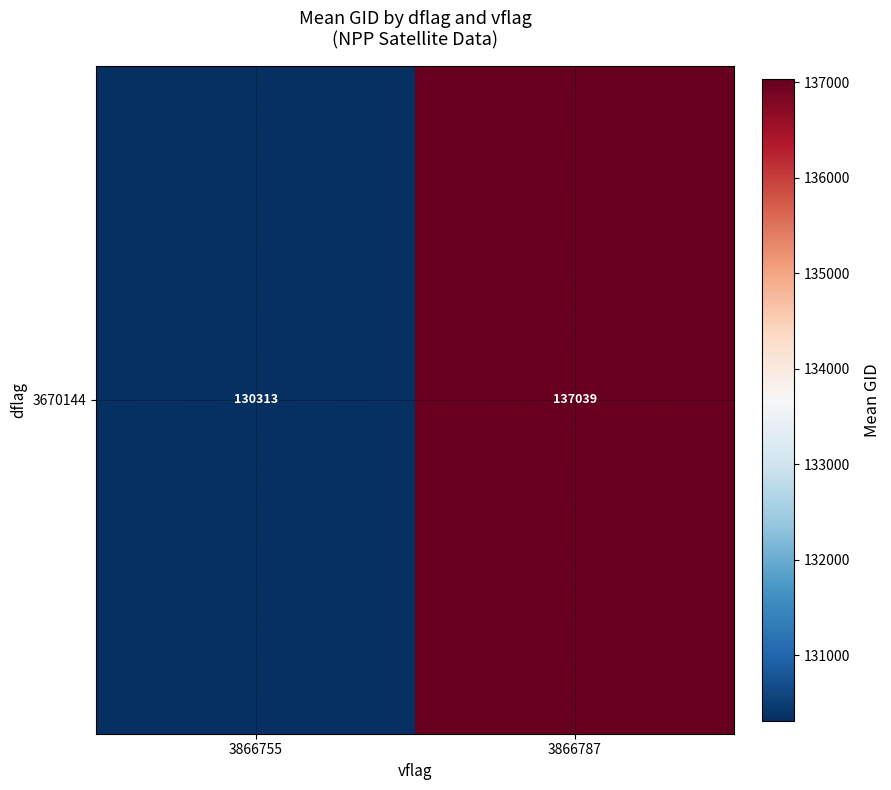

At which label is the value closest to 133675?

3866755